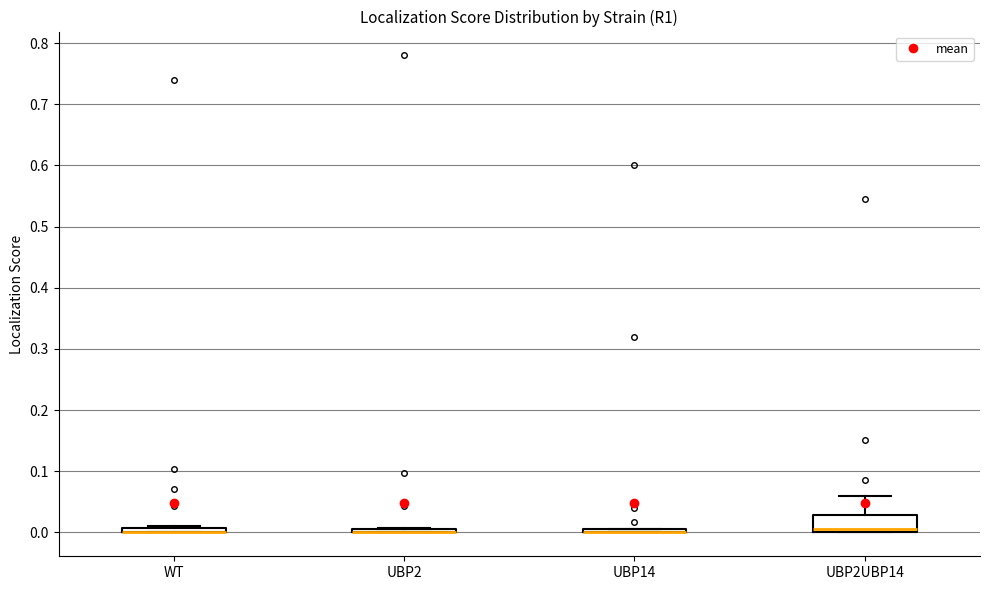

Comparing the boxes themselves (not the whiskers), which one is the tallest?

UBP2UBP14